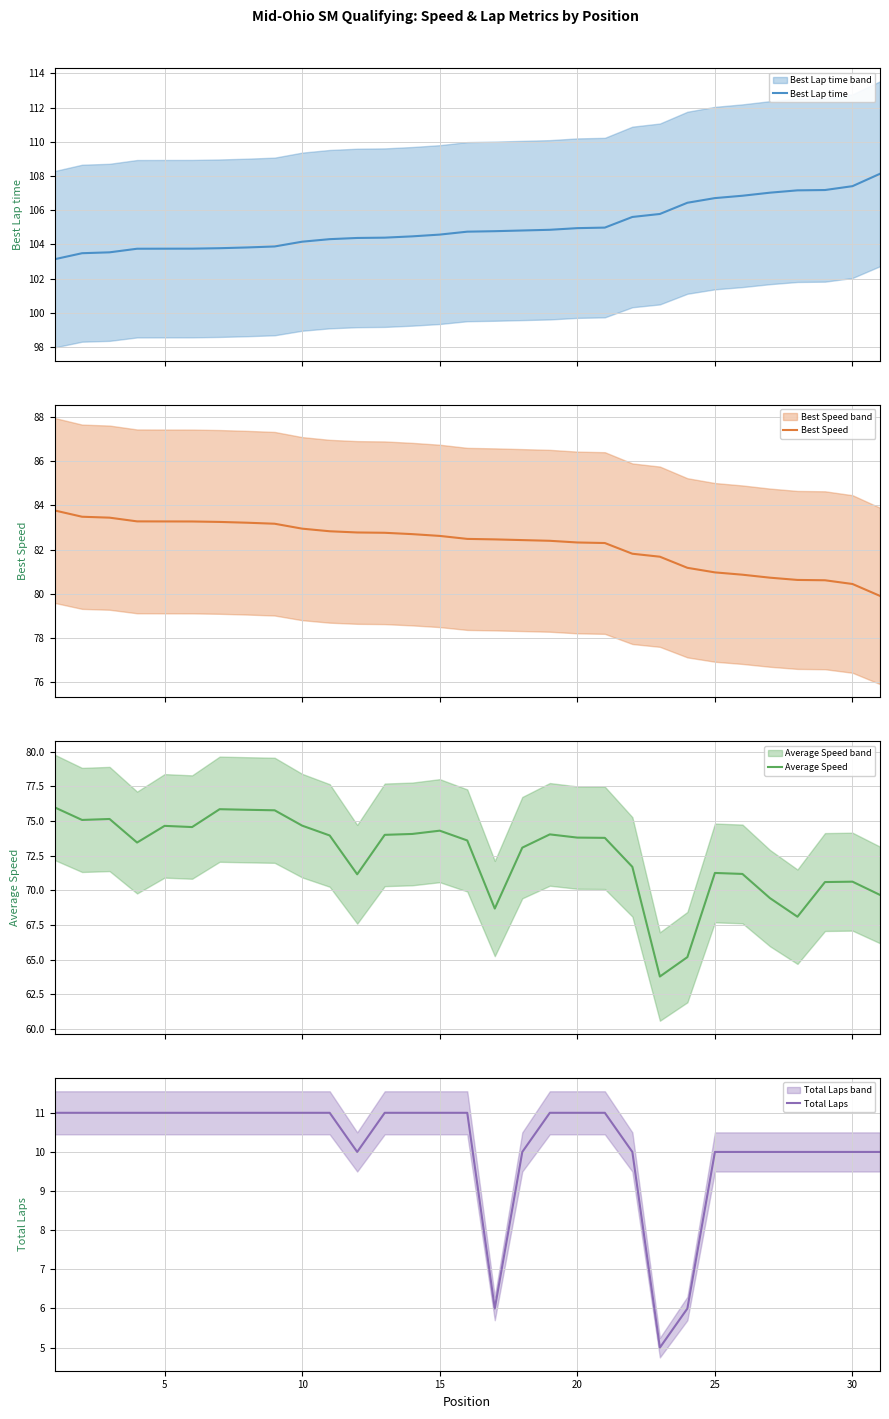

Is this an area chart (filled region under the line)?

No